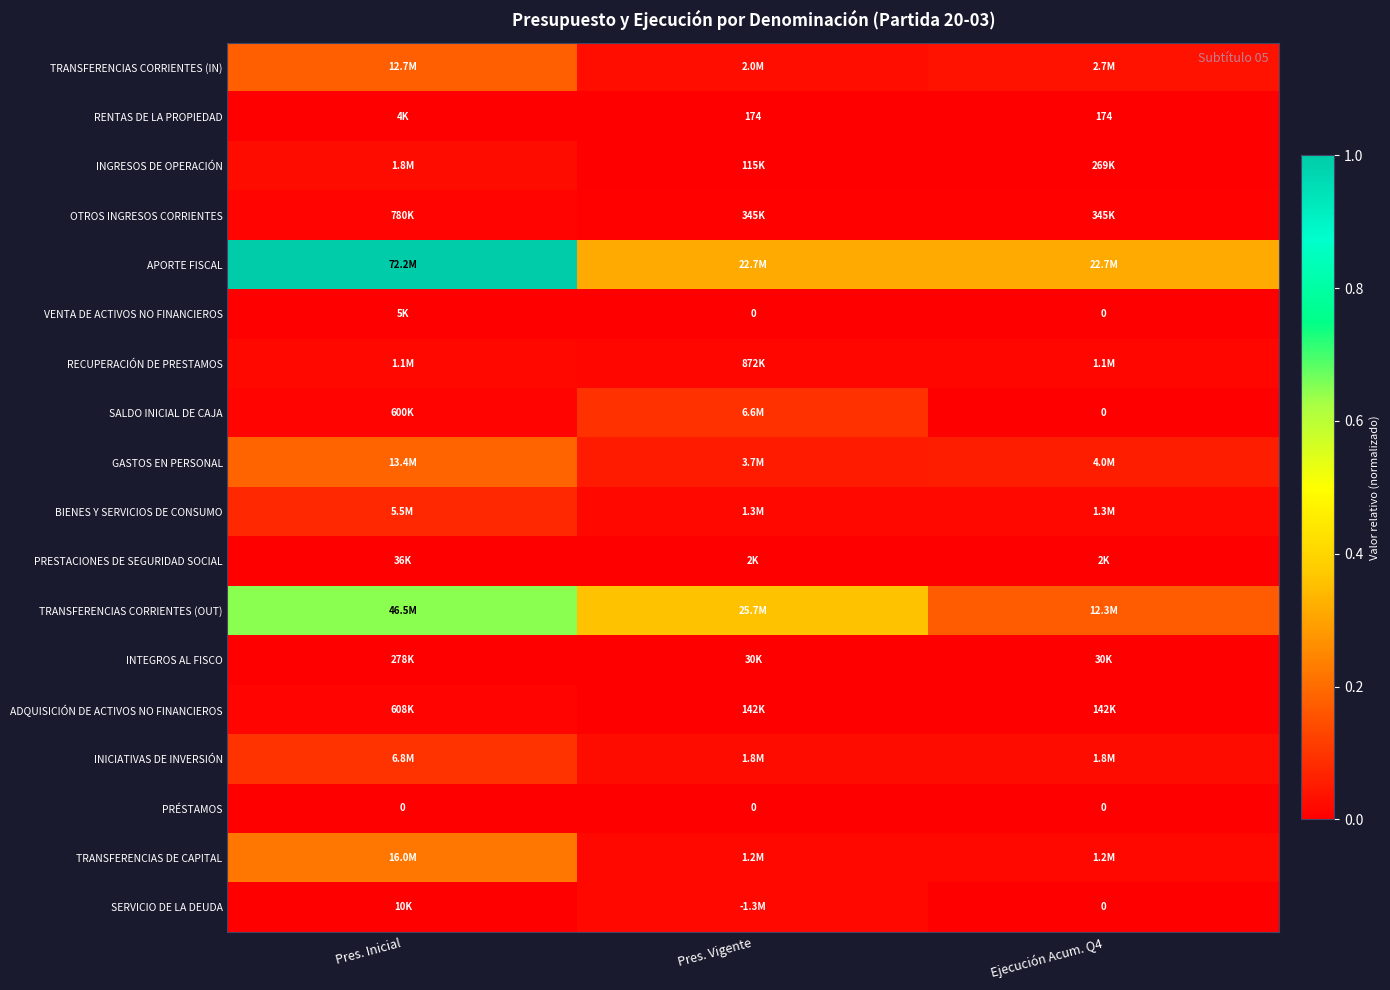

List the series in order of their peak value, highest first.

APORTE FISCAL, TRANSFERENCIAS CORRIENTES (OUT), TRANSFERENCIAS DE CAPITAL, GASTOS EN PERSONAL, TRANSFERENCIAS CORRIENTES (IN), INICIATIVAS DE INVERSIÓN, SALDO INICIAL DE CAJA, BIENES Y SERVICIOS DE CONSUMO, INGRESOS DE OPERACIÓN, SERVICIO DE LA DEUDA, RECUPERACIÓN DE PRESTAMOS, OTROS INGRESOS CORRIENTES, ADQUISICIÓN DE ACTIVOS NO FINANCIEROS, INTEGROS AL FISCO, PRESTACIONES DE SEGURIDAD SOCIAL, VENTA DE ACTIVOS NO FINANCIEROS, RENTAS DE LA PROPIEDAD, PRÉSTAMOS